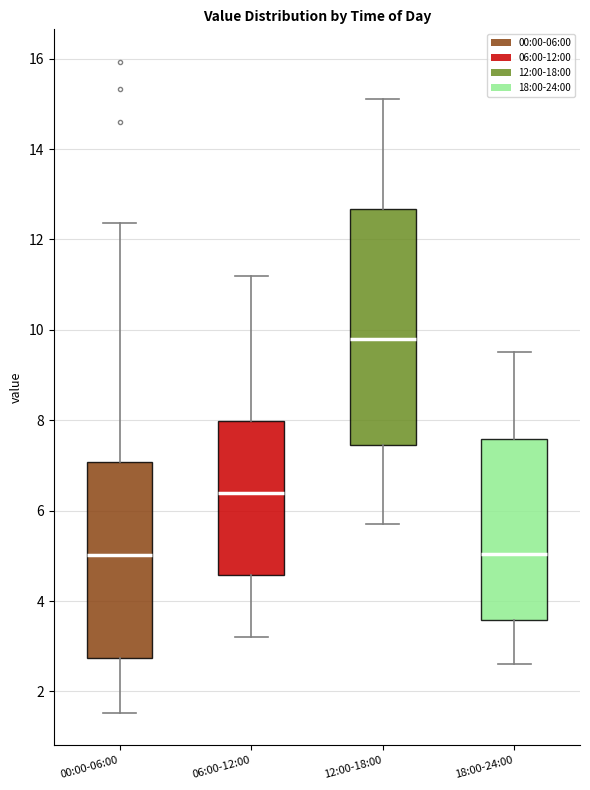

Reading left to right, transcribe this box plot: for each box, give where its median line is, the range the box spans, and where its two whiskers end, as read against the y-axis. The values are not printed on the chart, so give them approximately, as read against the axis.

00:00-06:00: median 5.0, box 2.8 to 7.0, whiskers 1.6 to 12.4
06:00-12:00: median 6.4, box 4.6 to 8.0, whiskers 3.2 to 11.2
12:00-18:00: median 9.8, box 7.4 to 12.6, whiskers 5.8 to 15.2
18:00-24:00: median 5.0, box 3.6 to 7.6, whiskers 2.6 to 9.6